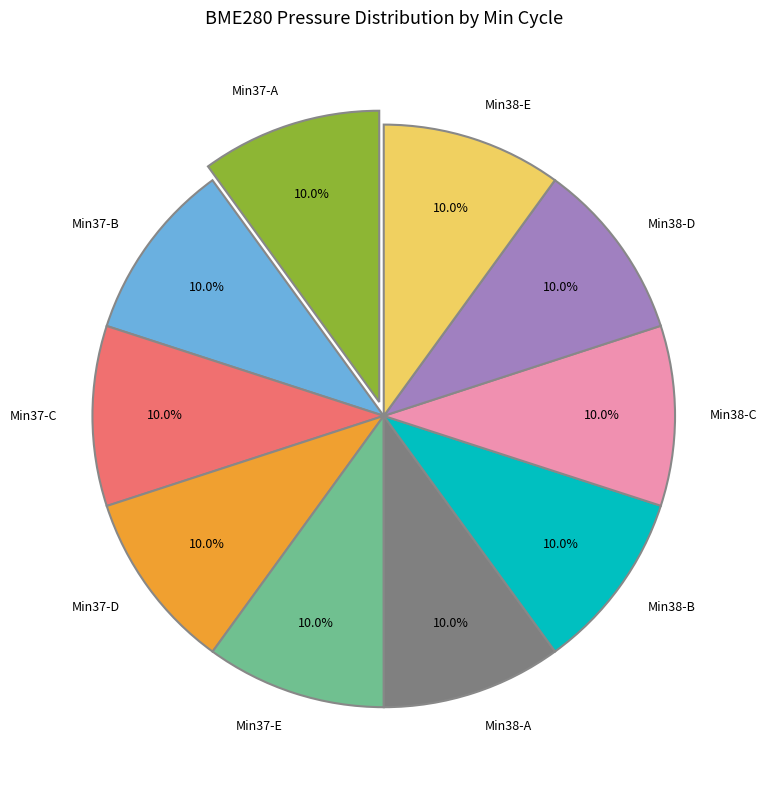

Does any single category account for the majority?

No